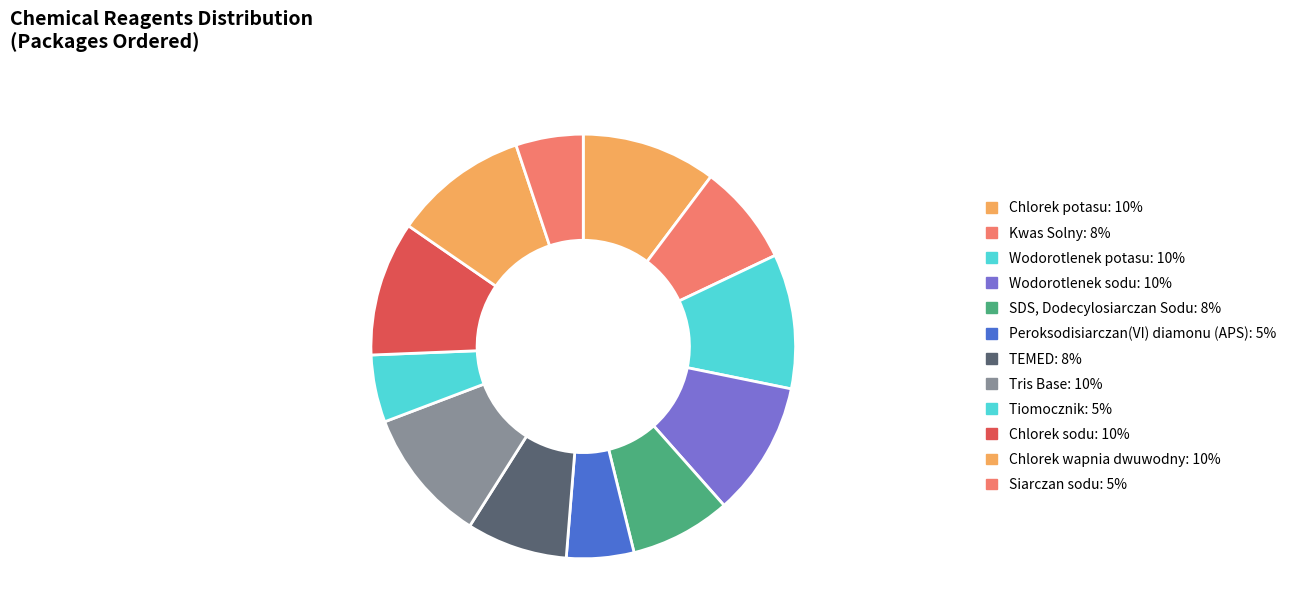

To the nearest percent, what portion does Siarczan sodu represent?

5%